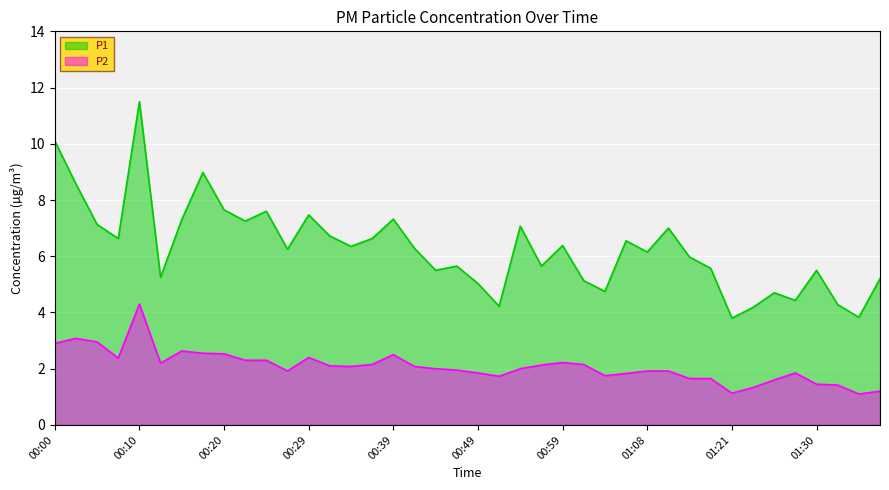

What is the label of the 25th point from the right?

00:37